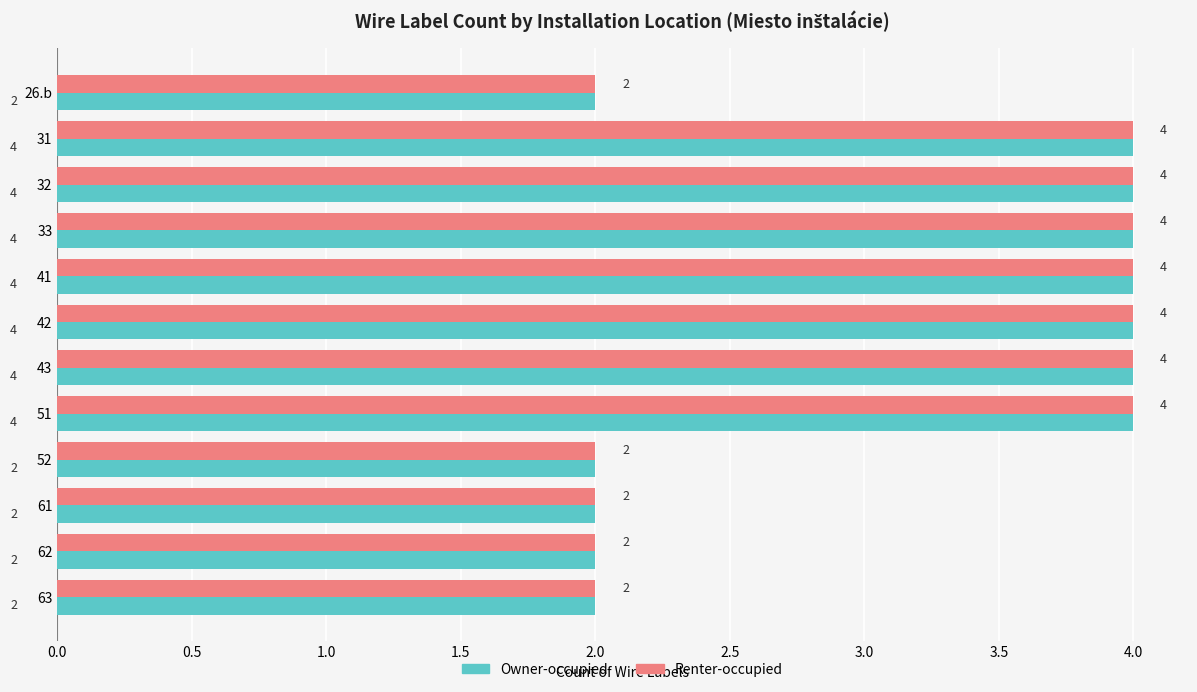

How many Owner-occupied values are between 2 and 4?

12